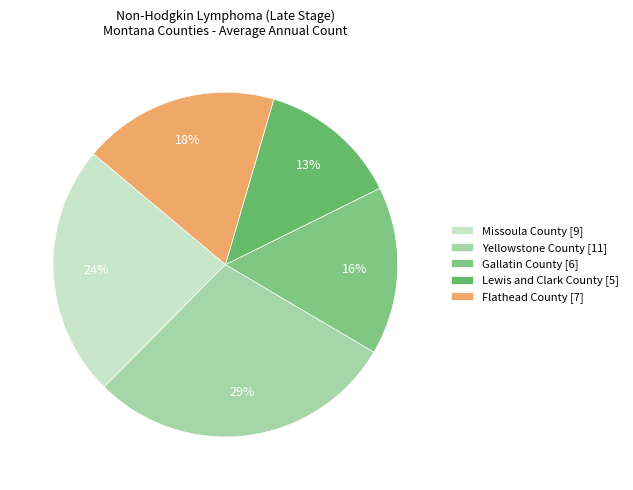

To the nearest percent, what is the difference between the largest and smallest slice percentages?

16%